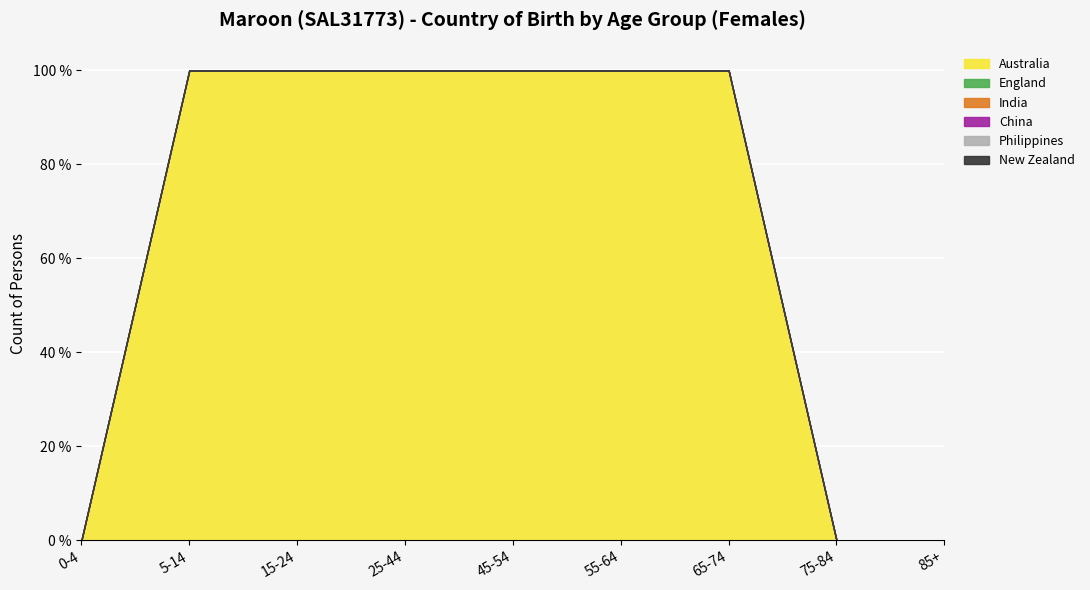

At 25-44, list the series in order from largest to smallest.

Australia, England, India, China, Philippines, New Zealand